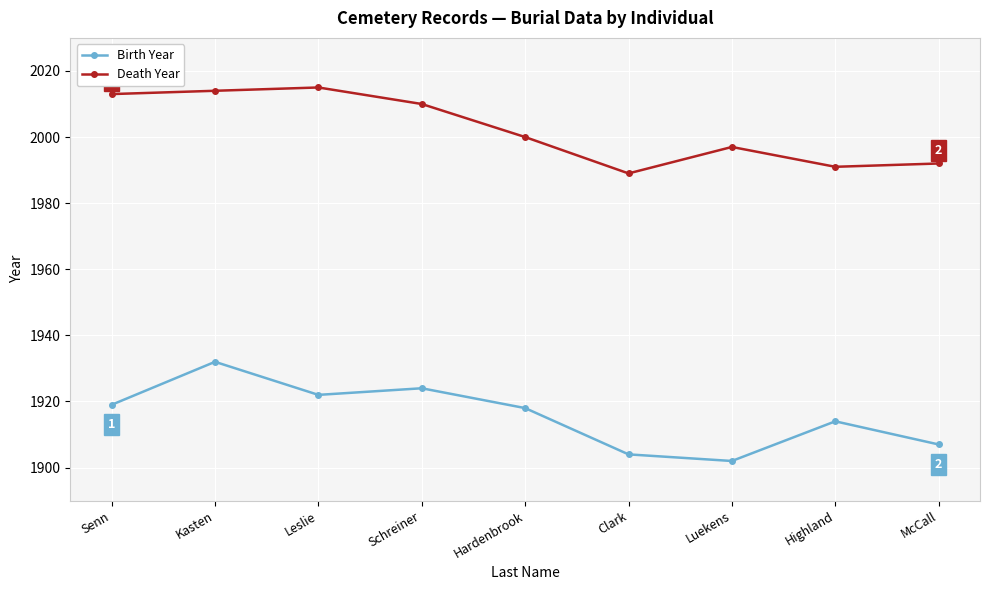

True or false: Birth Year has a value of 1154 at Senn.

False